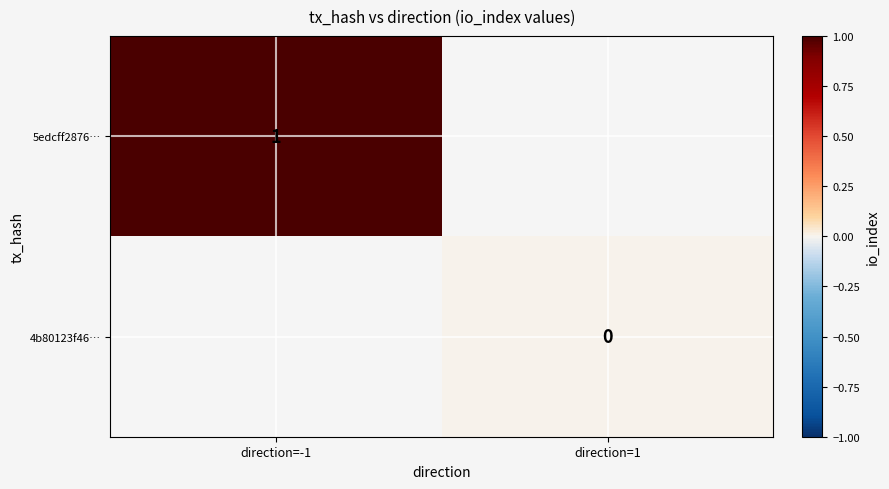

Between direction=-1 and direction=1, which is larger?

direction=1